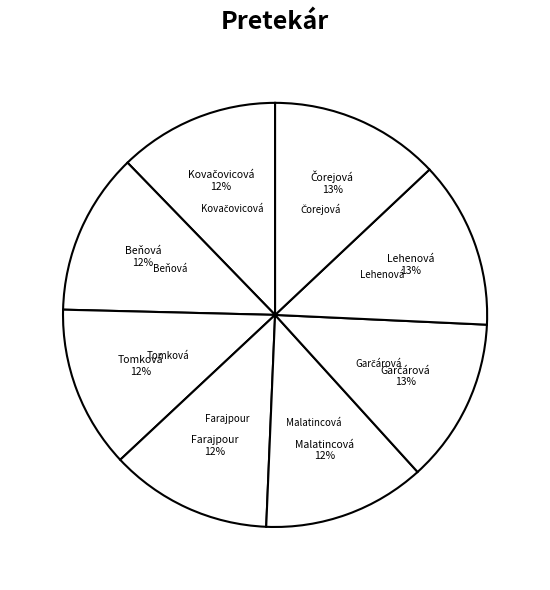

To the nearest percent, what is the average slice percentage?

12%